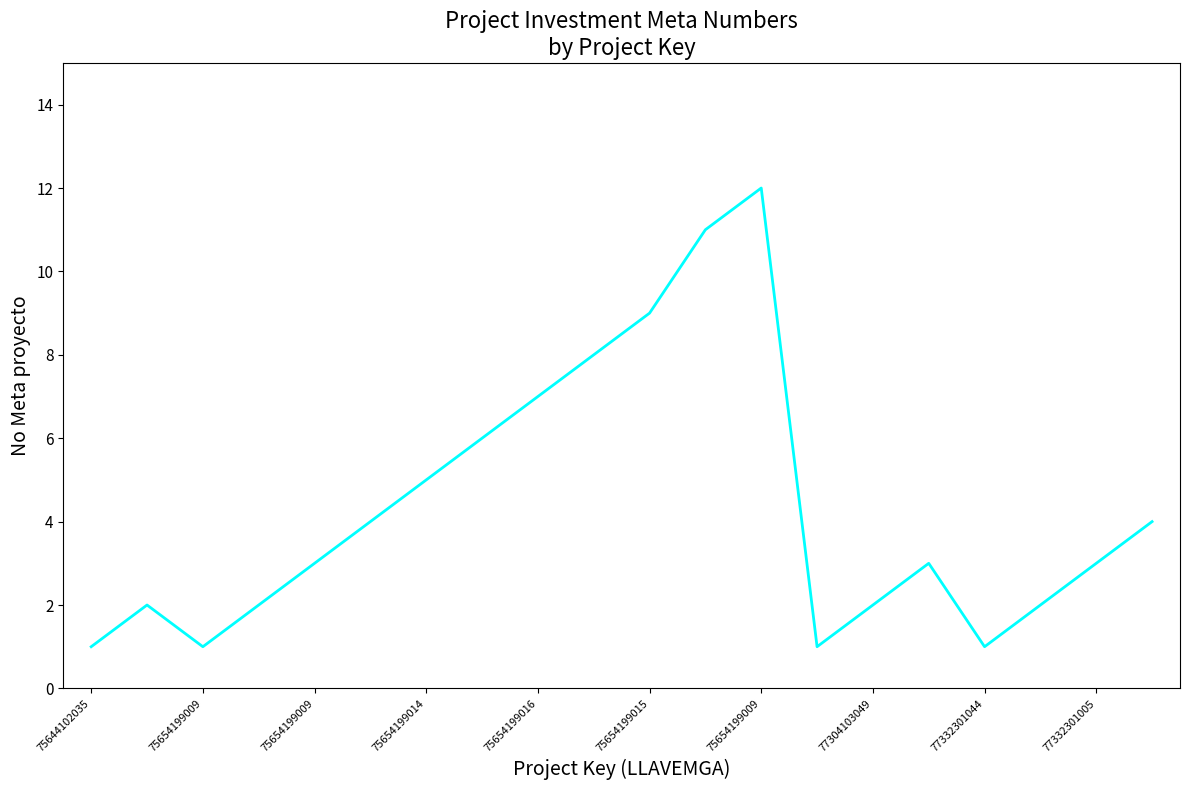

What is the greatest value displayed?

12